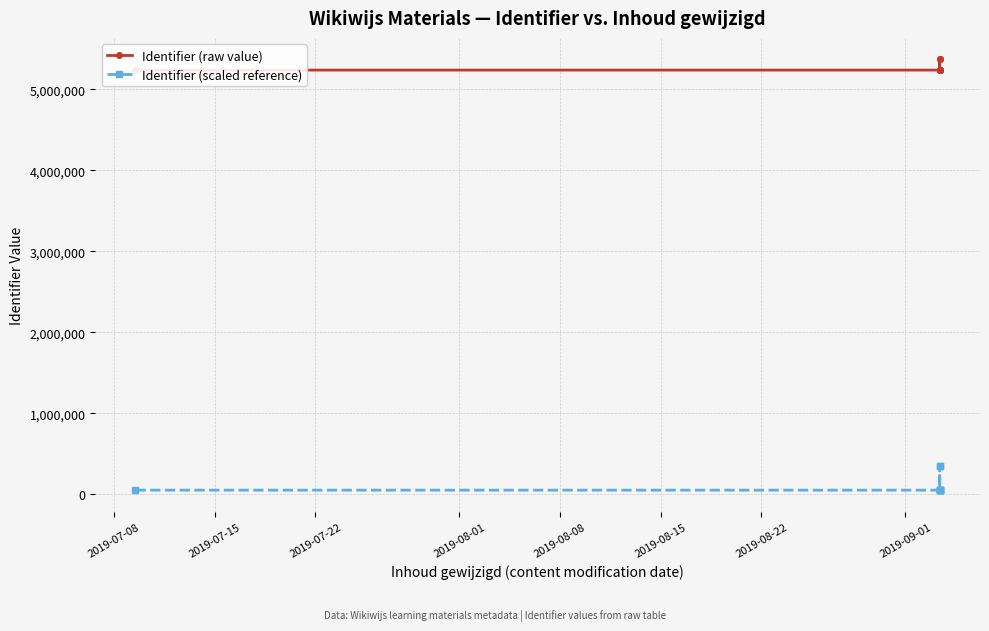

How many categories are shown in the chart?

9